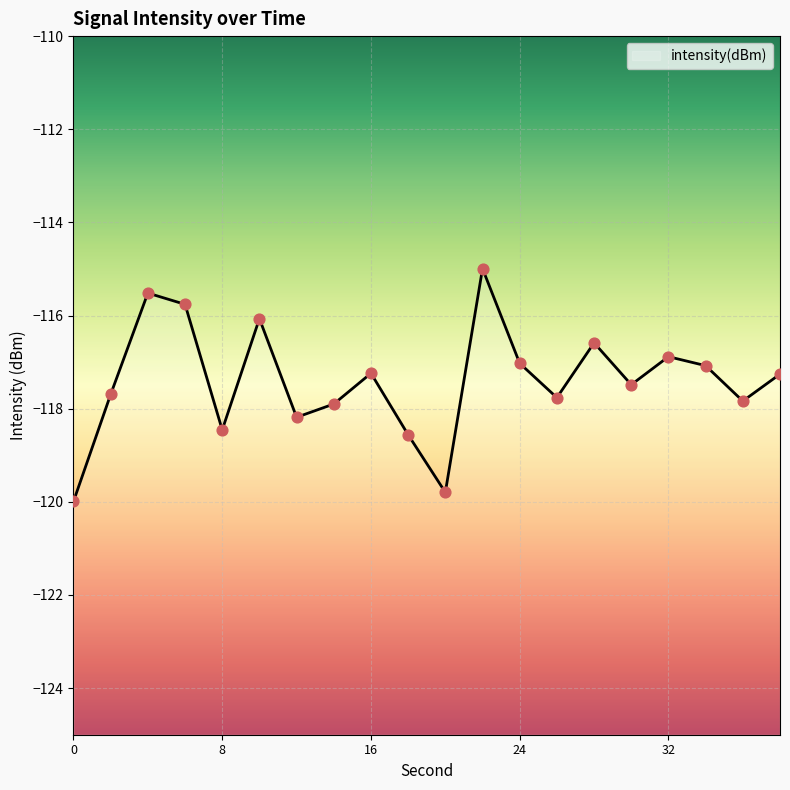

What is the change in value from 32 to 34?

-0.2